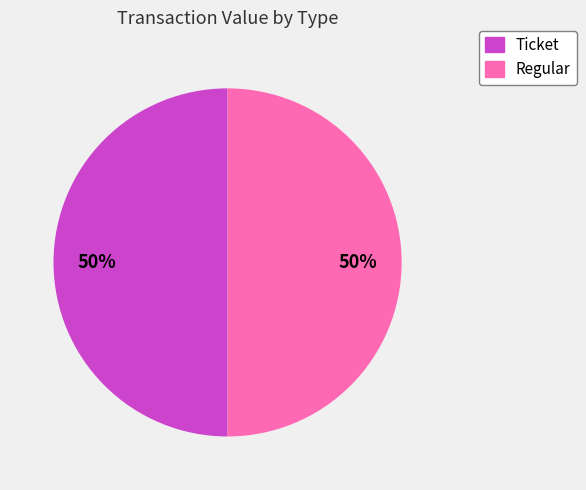

Is it true that Regular is 50% of the pie?

True